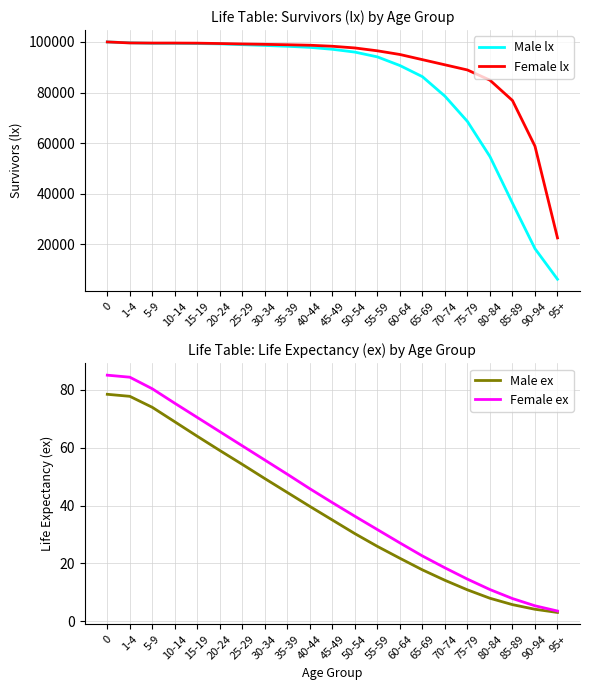

Reading left to right, extract all data points from this chart.

Male lx: 0=100000.0	1-4=99662.0	5-9=99459.0	10-14=99457.0	15-19=99360.0	20-24=99237.0	25-29=98921.0	30-34=98618.0	35-39=98284.0	40-44=97862.0	45-49=97093.0	50-54=95983.0	55-59=94087.0	60-64=90670.0	65-69=86261.0	70-74=78543.0	75-79=68534.0	80-84=54648.0	85-89=36240.0	90-94=18221.0	95+=6126.0
Female lx: 0=100000.0	1-4=99615.0	5-9=99561.0	10-14=99560.0	15-19=99521.0	20-24=99372.0	25-29=99200.0	30-34=99054.0	35-39=98897.0	40-44=98698.0	45-49=98296.0	50-54=97624.0	55-59=96491.0	60-64=95034.0	65-69=92994.0	70-74=90954.0	75-79=88914.0	80-84=84874.0	85-89=76834.0	90-94=58754.0	95+=22474.0
Male ex: 0=78.4	1-4=77.7	5-9=73.9	10-14=68.9	15-19=63.9	20-24=59.0	25-29=54.2	30-34=49.3	35-39=44.5	40-44=39.7	45-49=35.0	50-54=30.3	55-59=25.9	60-64=21.8	65-69=17.8	70-74=14.2	75-79=10.9	80-84=8.0	85-89=5.8	90-94=4.2	95+=3.1
Female ex: 0=85.0	1-4=84.3	5-9=80.3	10-14=75.3	15-19=70.4	20-24=65.5	25-29=60.6	30-34=55.7	35-39=50.8	40-44=45.8	45-49=41.0	50-54=36.3	55-59=31.7	60-64=27.1	65-69=22.6	70-74=18.5	75-79=14.6	80-84=11.0	85-89=7.9	90-94=5.4	95+=3.6